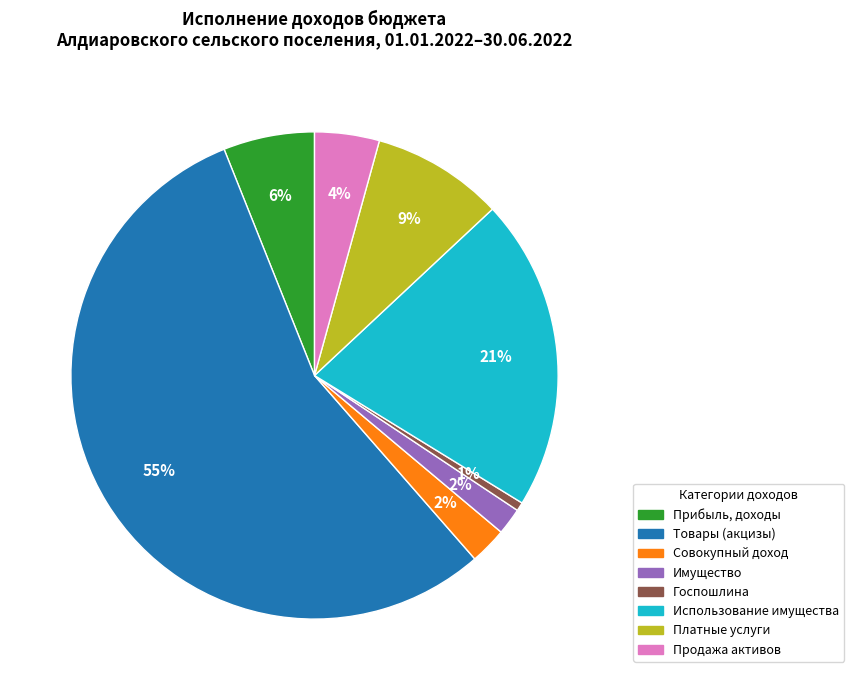

Is there a majority slice in this chart?

Yes